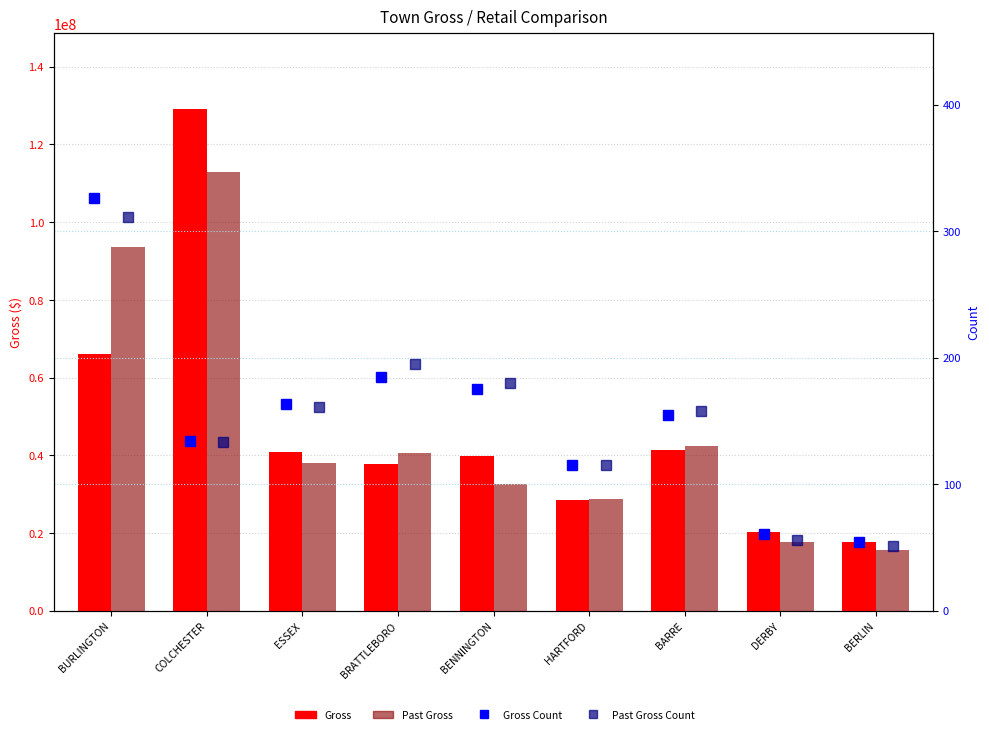

What is the spread (max minus min) of values at HARTFORD?

28694314.4